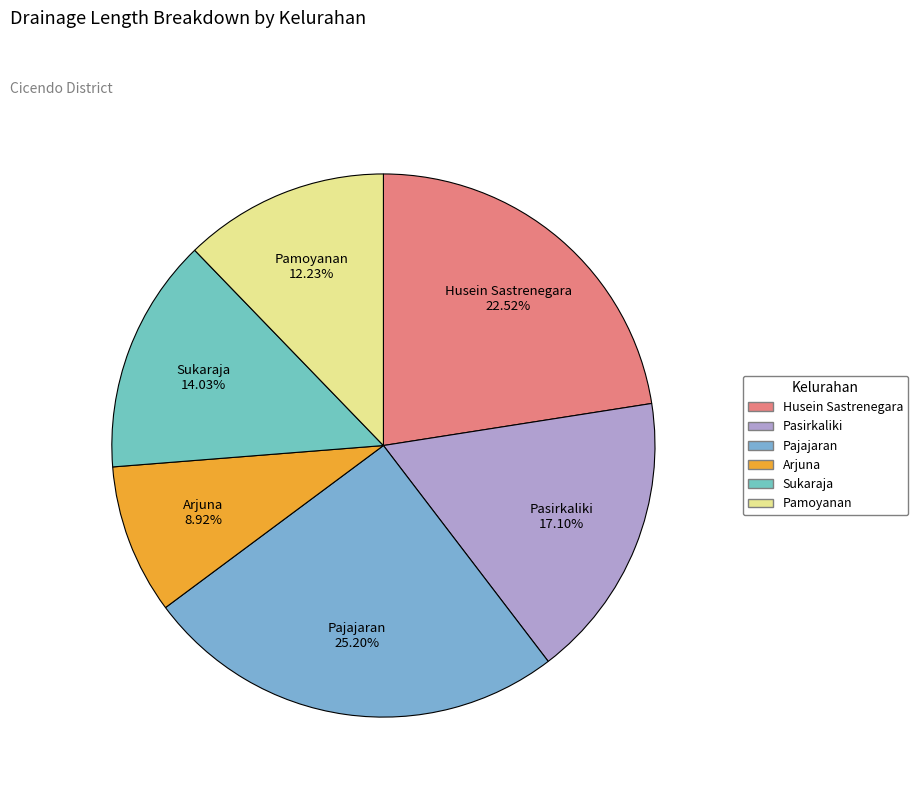

What portion of the pie excludes Husein Sastrenegara?

77.5%